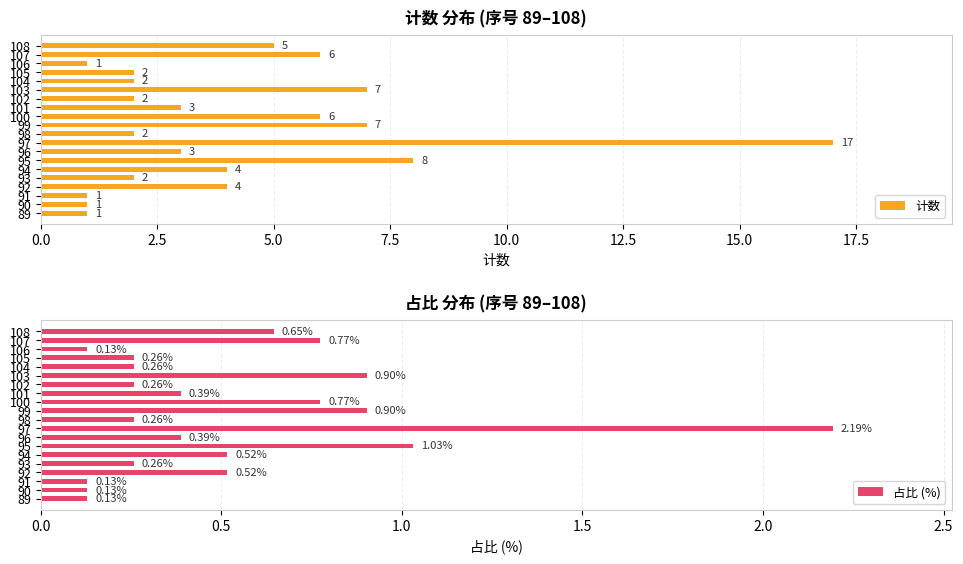

What is the sum of all 计数 values?

84